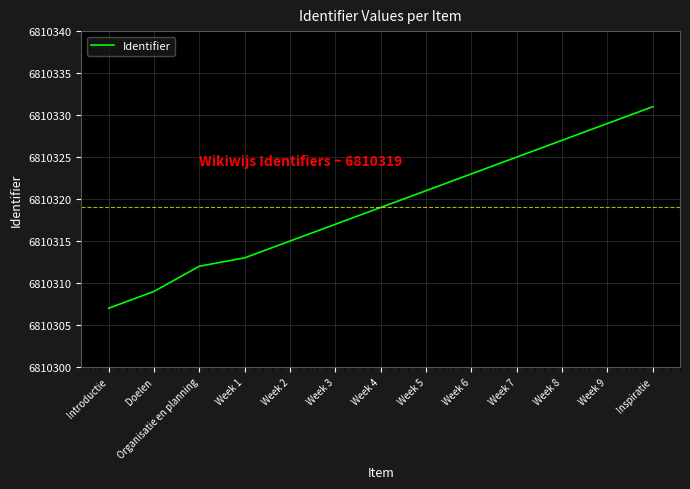

True or false: there are more than 2 points higher than both neighbors.

False